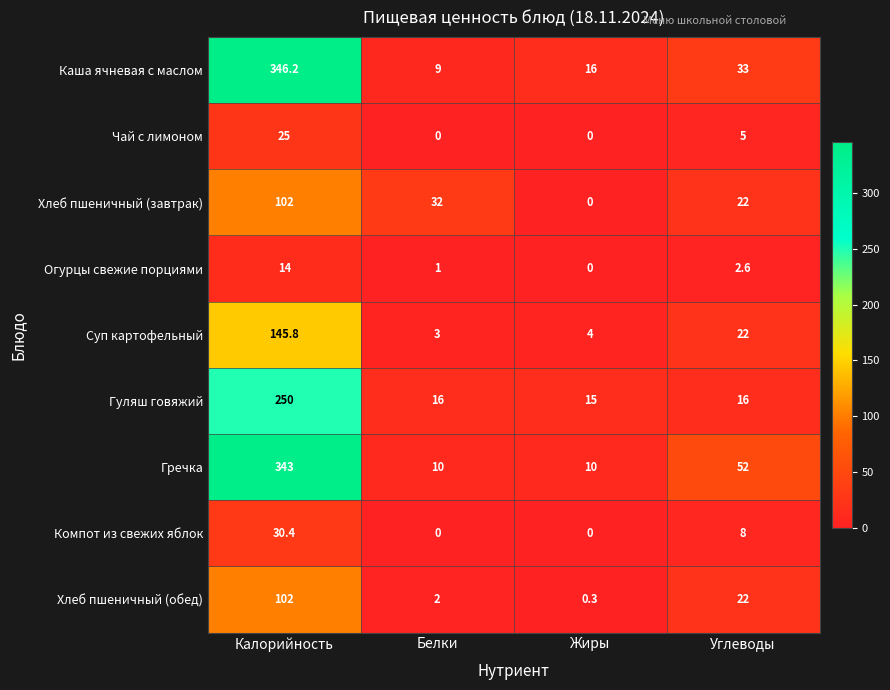

How many Чай с лимоном values are between 0 and 25?

4